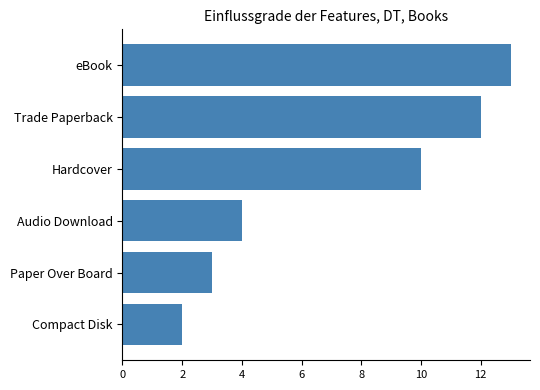

How many data points are less than 10?

3